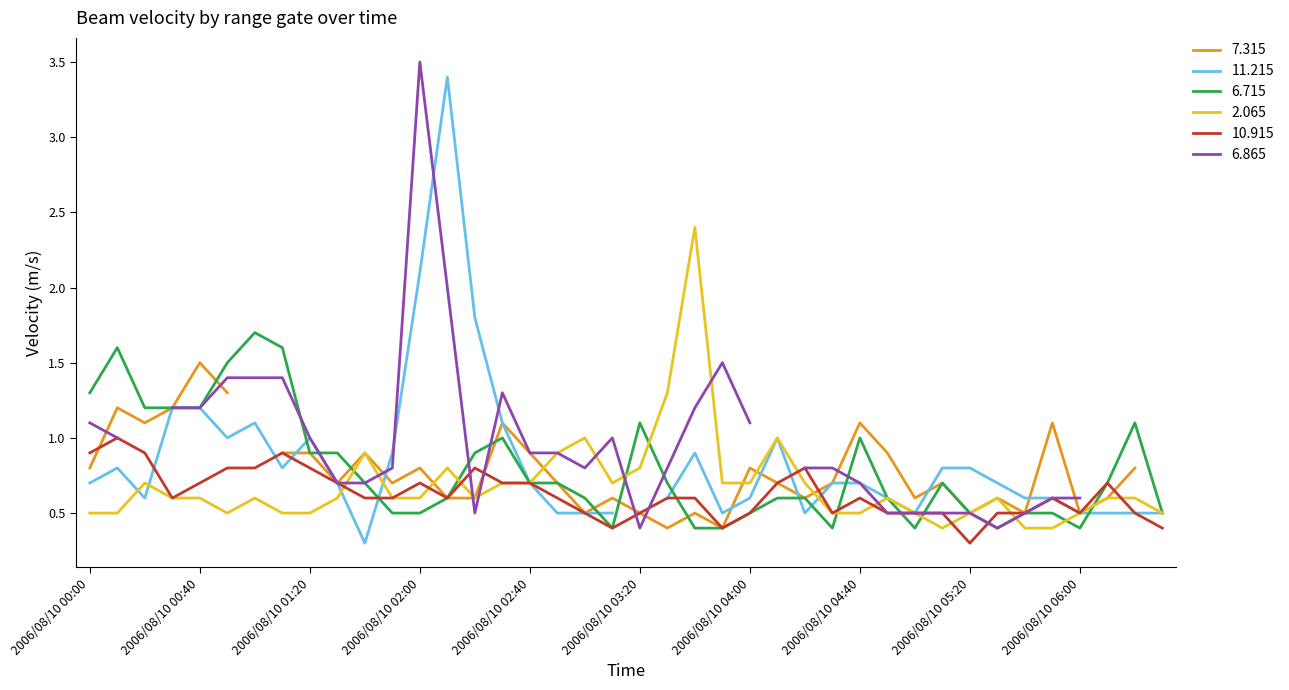

What is the difference between the highest and lowest values at 2006/08/10 01:40?

0.3